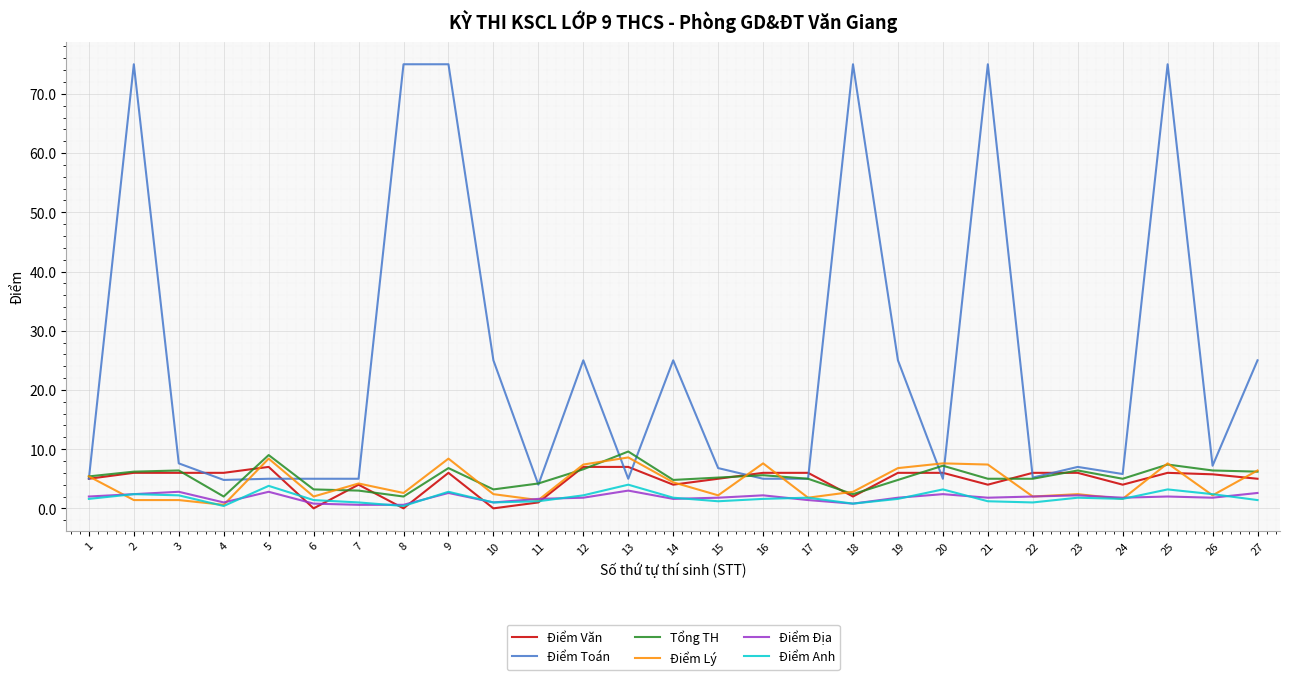

What is the difference between the second highest and minimum values in the Điểm Toán series?

71.0